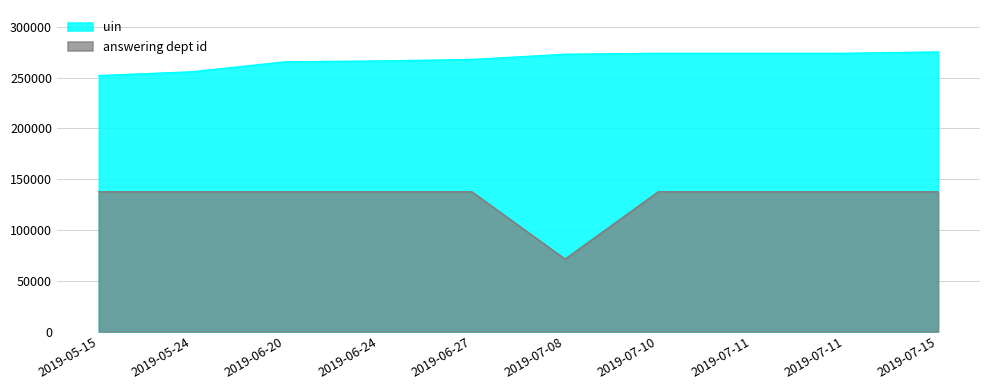

Which series has the widest spread of values?

answering dept id